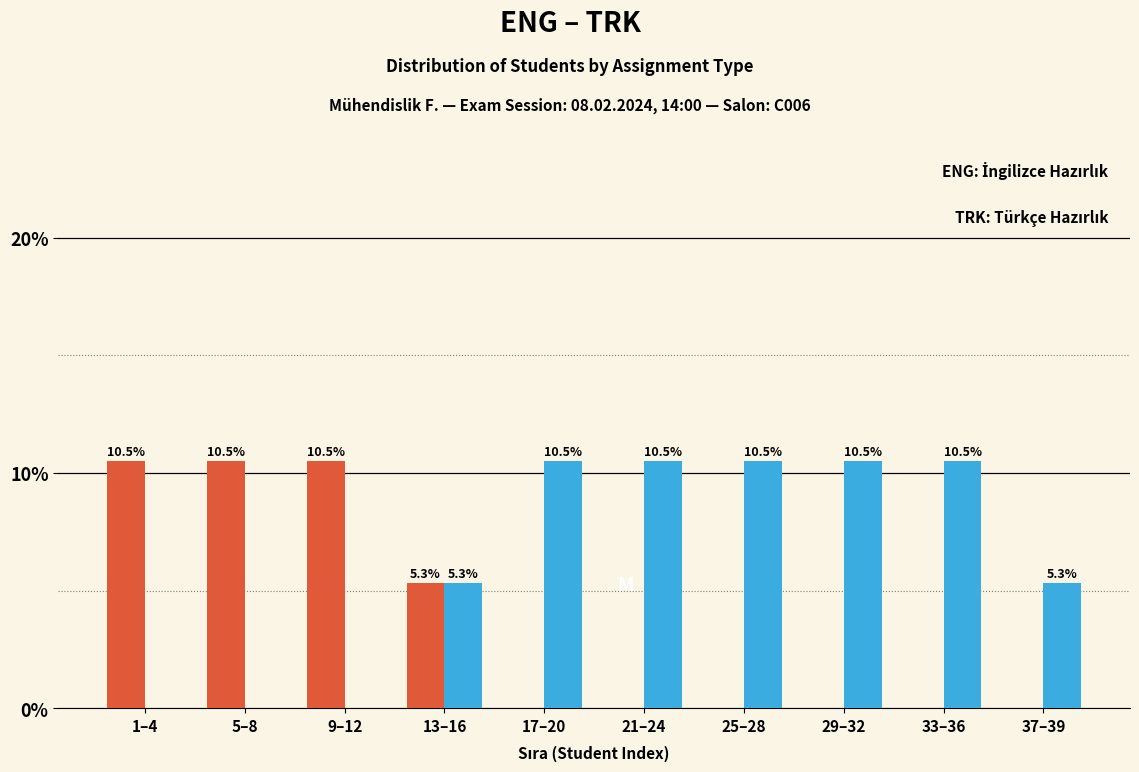

Reading right to left, transcribe all the data shown in this chart.

ENG: 37–39=0.0	33–36=0.0	29–32=0.0	25–28=0.0	21–24=0.0	17–20=0.0	13–16=5.3	9–12=10.5	5–8=10.5	1–4=10.5
TRK: 37–39=5.3	33–36=10.5	29–32=10.5	25–28=10.5	21–24=10.5	17–20=10.5	13–16=5.3	9–12=0.0	5–8=0.0	1–4=0.0